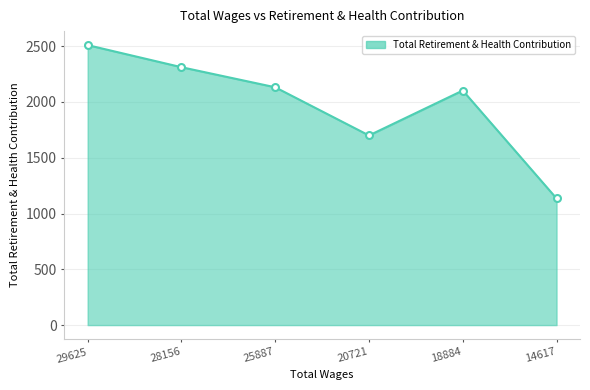

What is the ratio of the value at 20721 to the value at 29625?

0.7